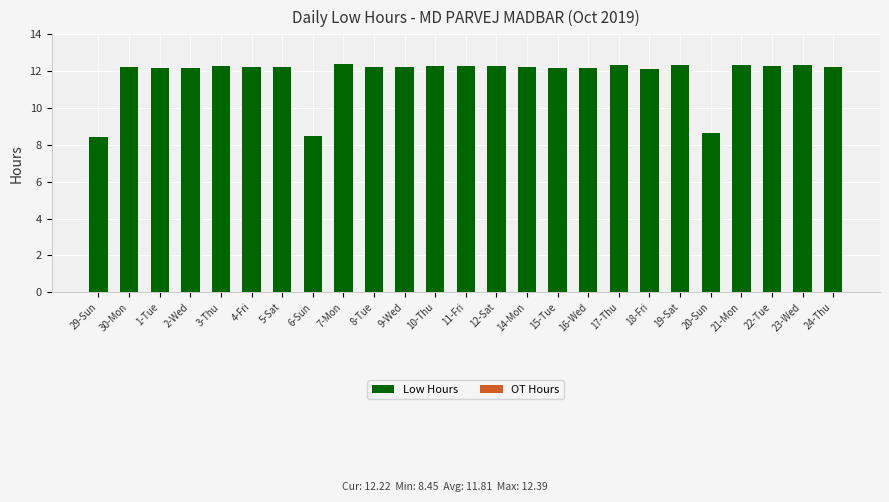

True or false: the data shows 5.6 at 11-Fri.

False